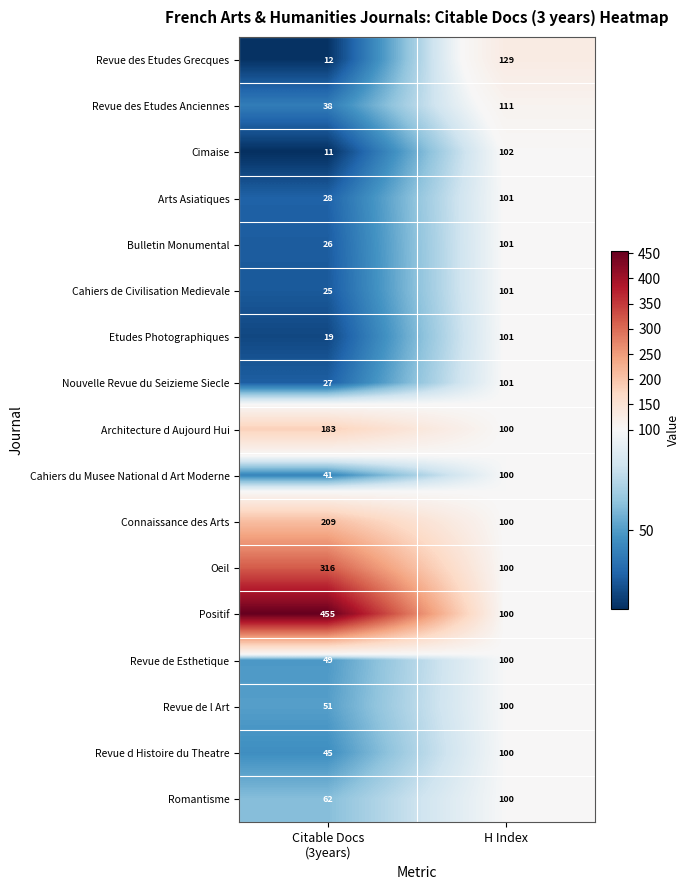

What is the approximate value of Connaissance des Arts at H Index?

100